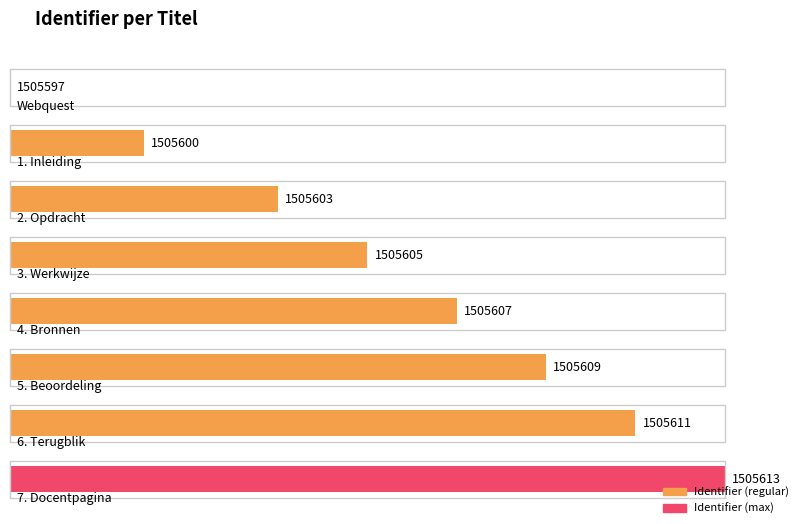

At which category does the chart reach its peak across all series?

7. Docentpagina